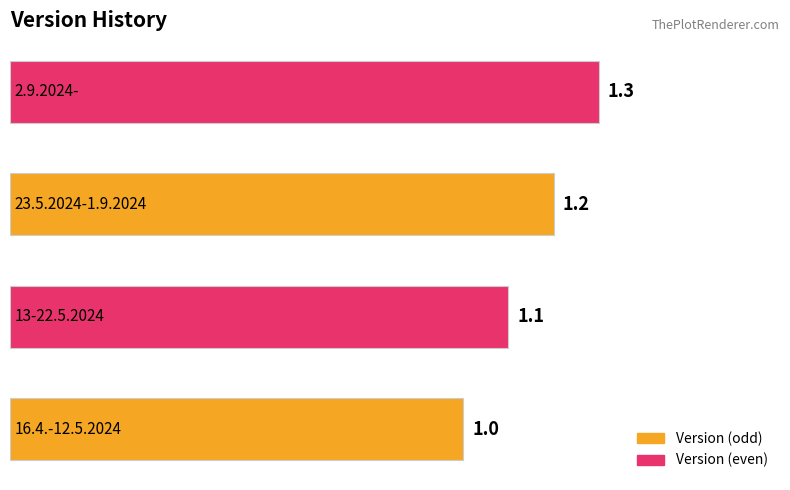

What is the sum of all values?

4.6